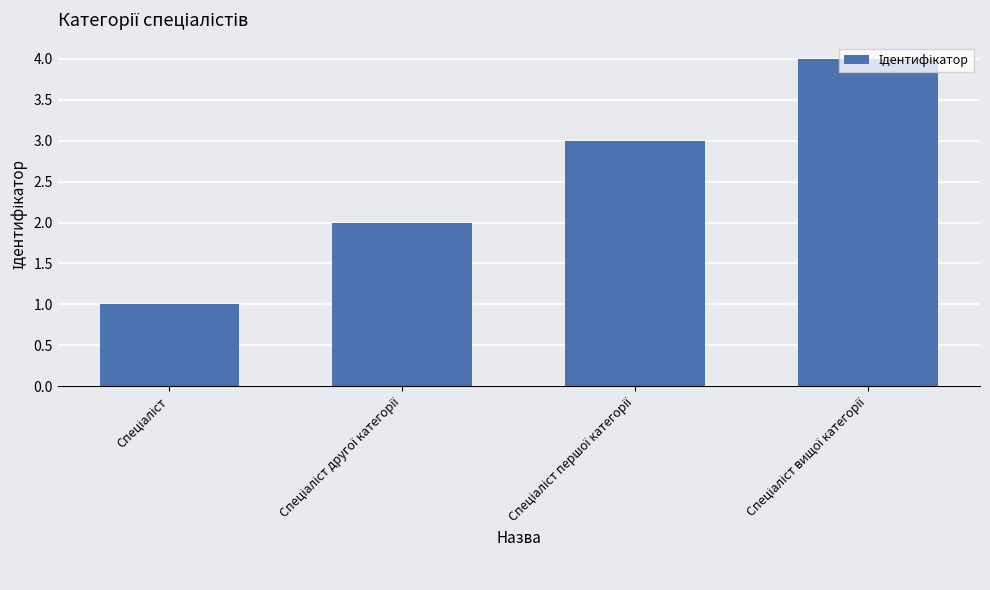

What is the difference between the maximum and minimum values?

3